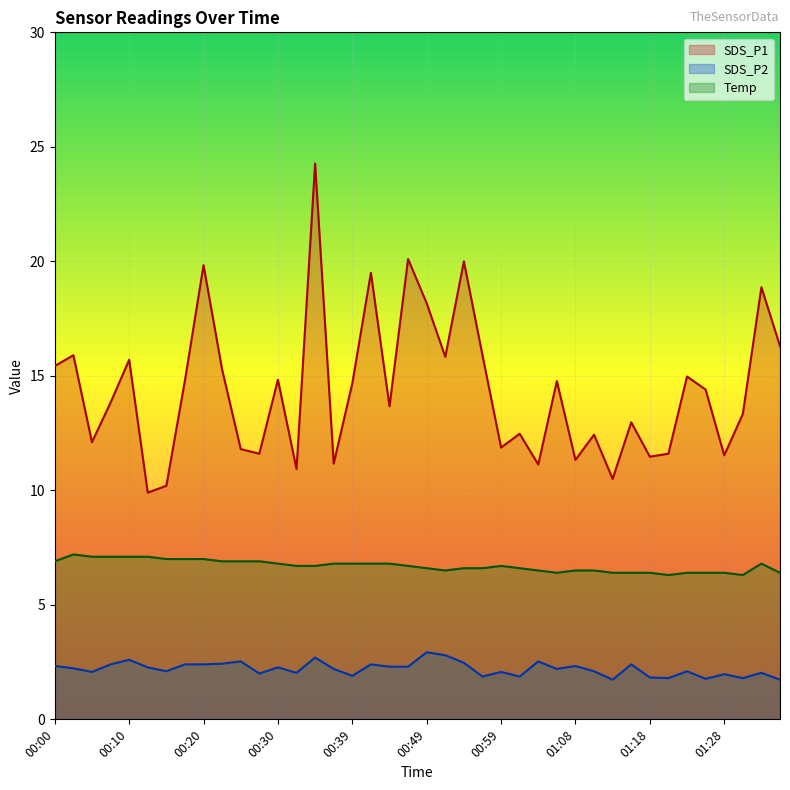

True or false: Temp and SDS_P1 intersect in this chart.

False